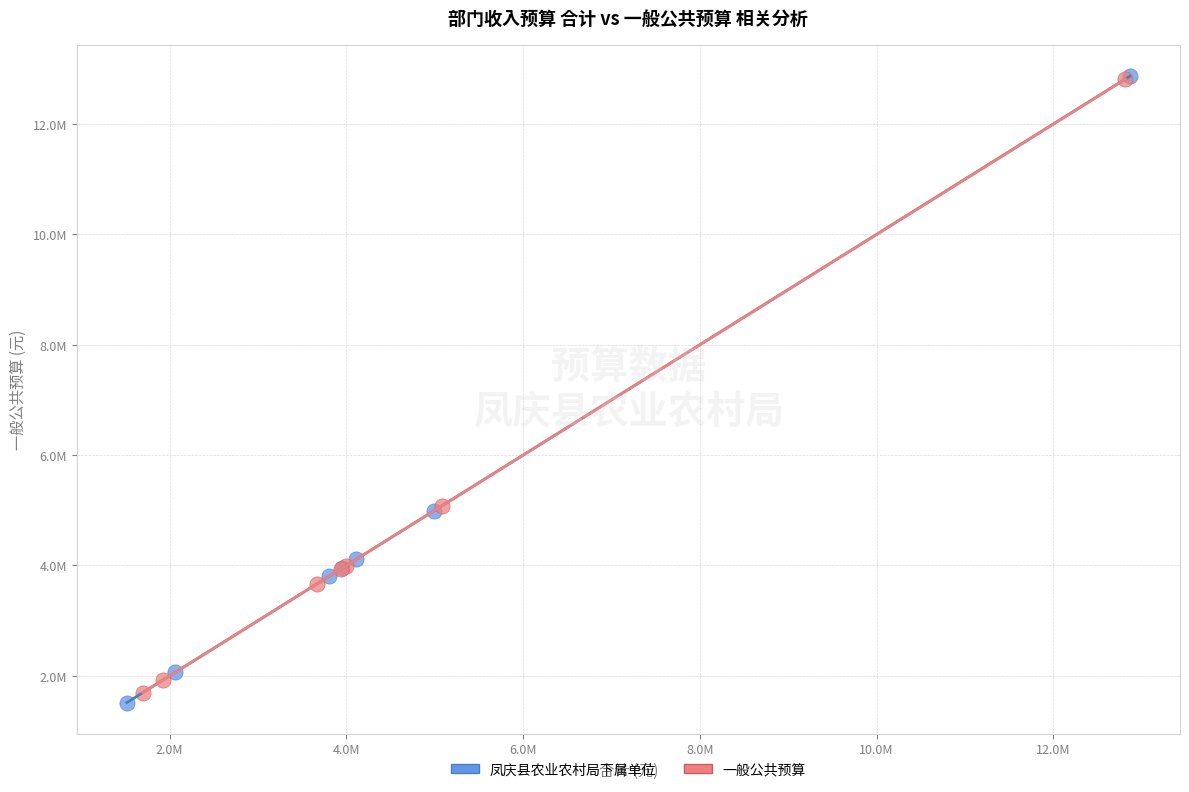

What are all the series names shown in the legend?

凤庆县农业农村局下属单位, 一般公共预算